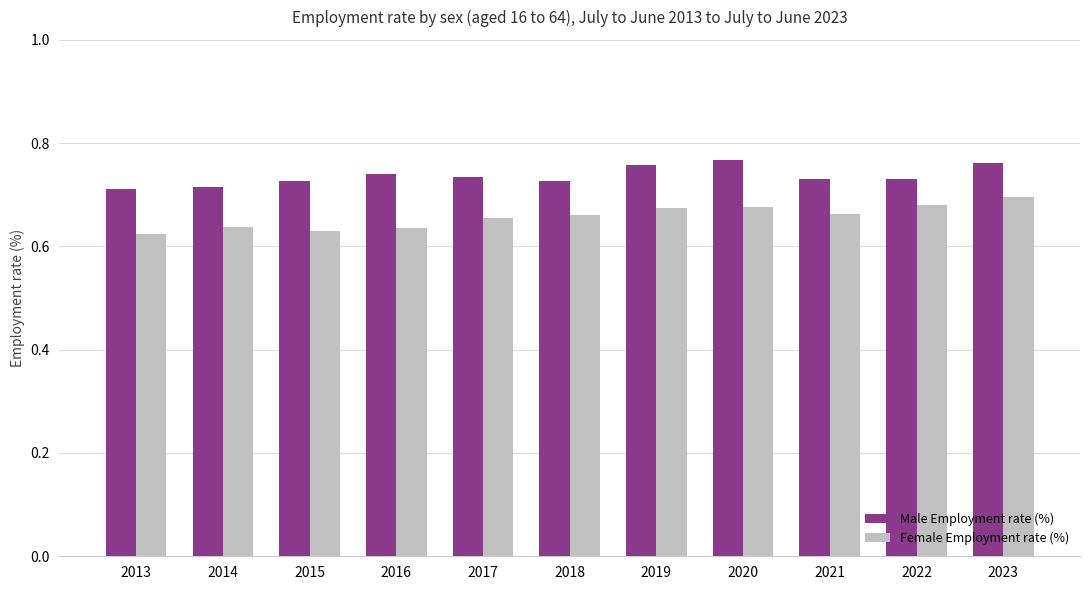

Which series has the largest total across all categories?

Male Employment rate (%)